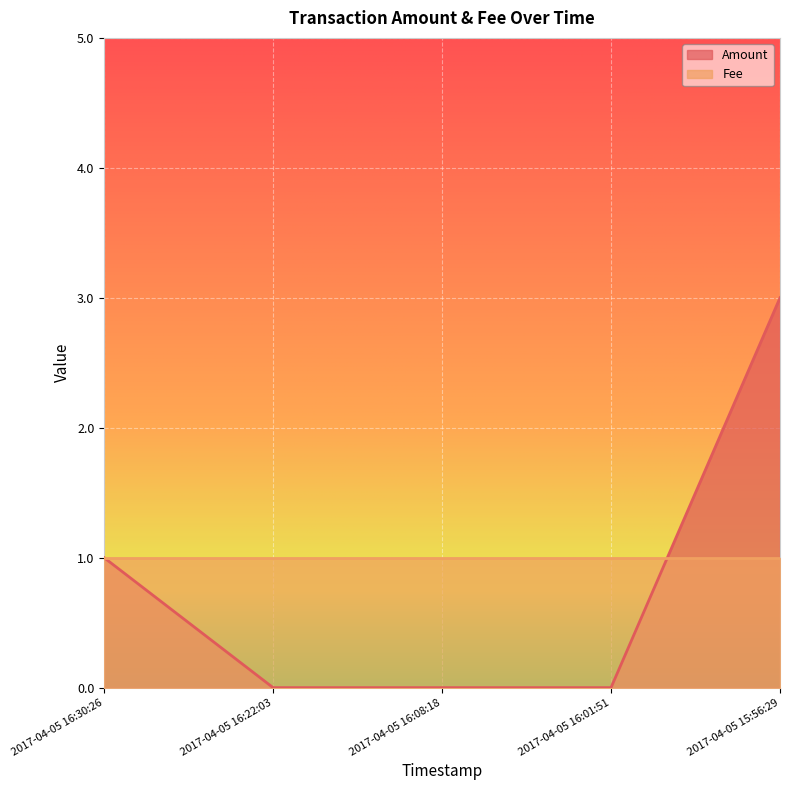

List the labels in order of value, smallest first.

2017-04-05 16:22:03, 2017-04-05 16:08:18, 2017-04-05 16:01:51, 2017-04-05 16:30:26, 2017-04-05 15:56:29